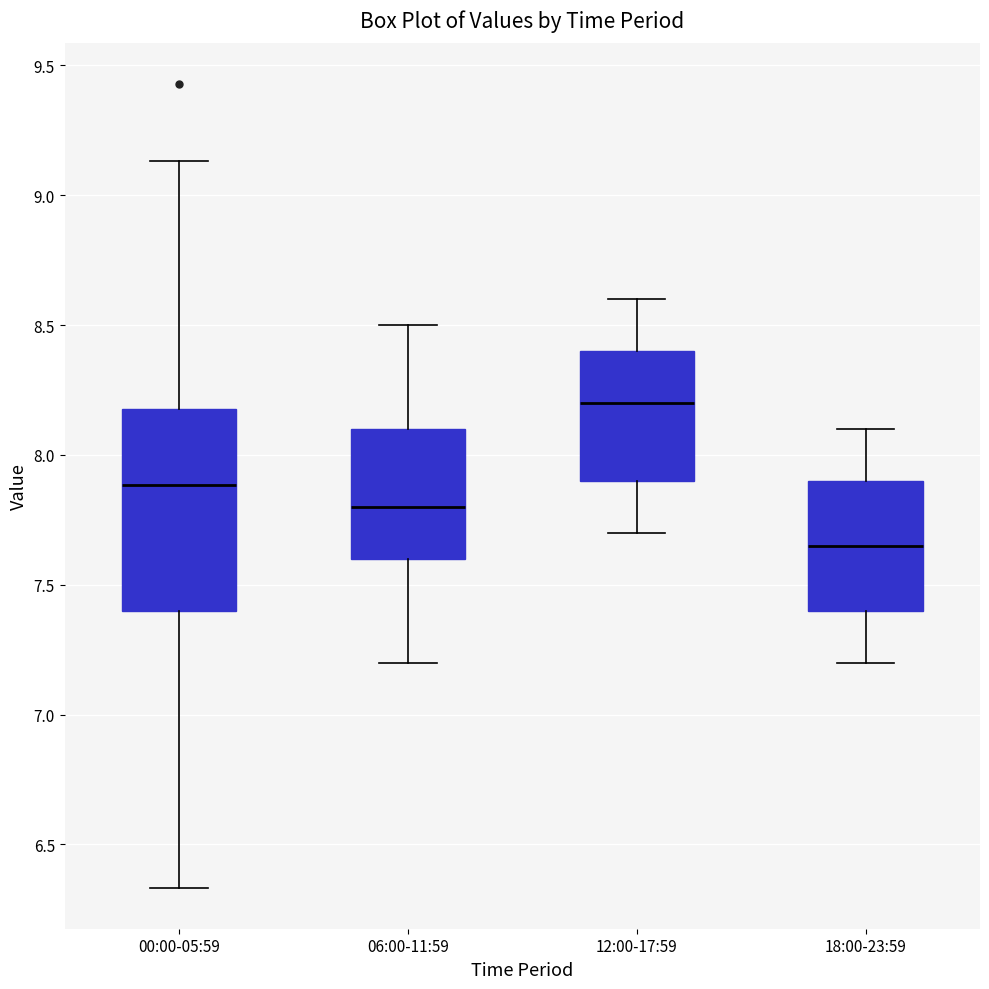

Reading left to right, transcribe this box plot: for each box, give where its median line is, the range the box spans, and where its two whiskers end, as read against the y-axis. The values are not printed on the chart, so give them approximately, as read against the axis.

00:00-05:59: median 7.90, box 7.40 to 8.20, whiskers 6.35 to 9.15
06:00-11:59: median 7.80, box 7.60 to 8.10, whiskers 7.20 to 8.50
12:00-17:59: median 8.20, box 7.90 to 8.40, whiskers 7.70 to 8.60
18:00-23:59: median 7.65, box 7.40 to 7.90, whiskers 7.20 to 8.10